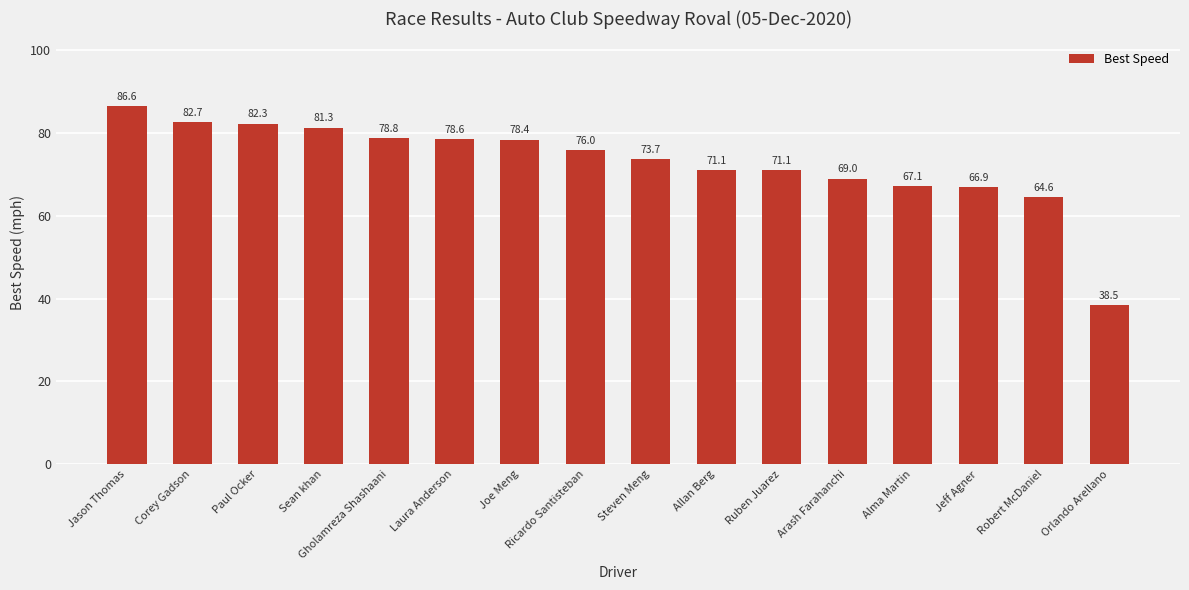

Reading right to left, extract all data points from this chart.

Orlando Arellano=38.5	Robert McDaniel=64.6	Jeff Agner=66.9	Alma Martin=67.1	Arash Farahanchi=69.0	Ruben Juarez=71.1	Allan Berg=71.1	Steven Meng=73.7	Ricardo Santisteban=76.0	Joe Meng=78.4	Laura Anderson=78.6	Gholamreza Shashaani=78.8	Sean khan=81.3	Paul Ocker=82.3	Corey Gadson=82.7	Jason Thomas=86.6